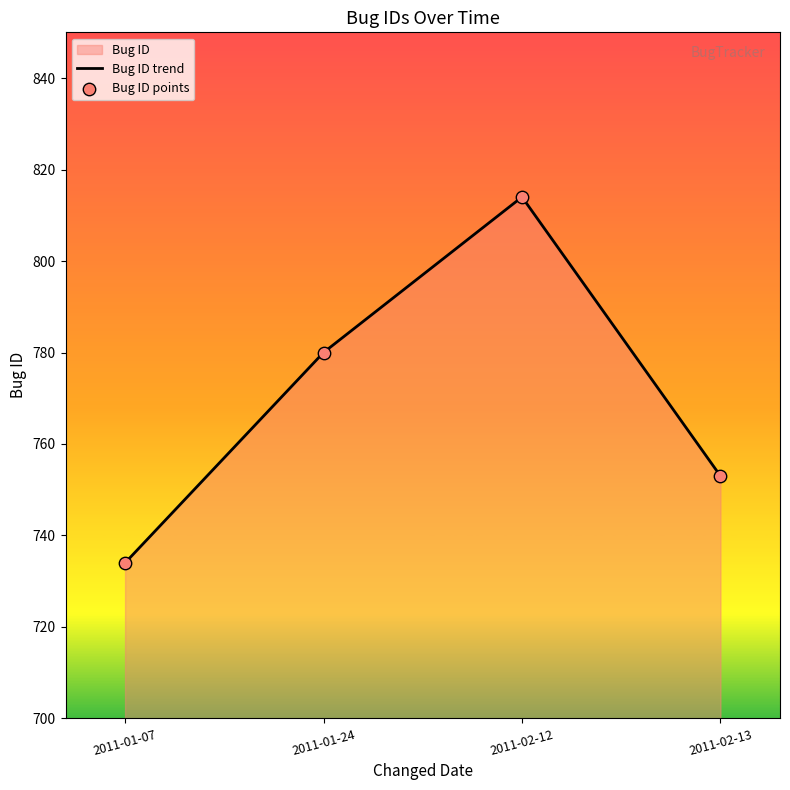

At how many categories does at least one series exceed 766?

2